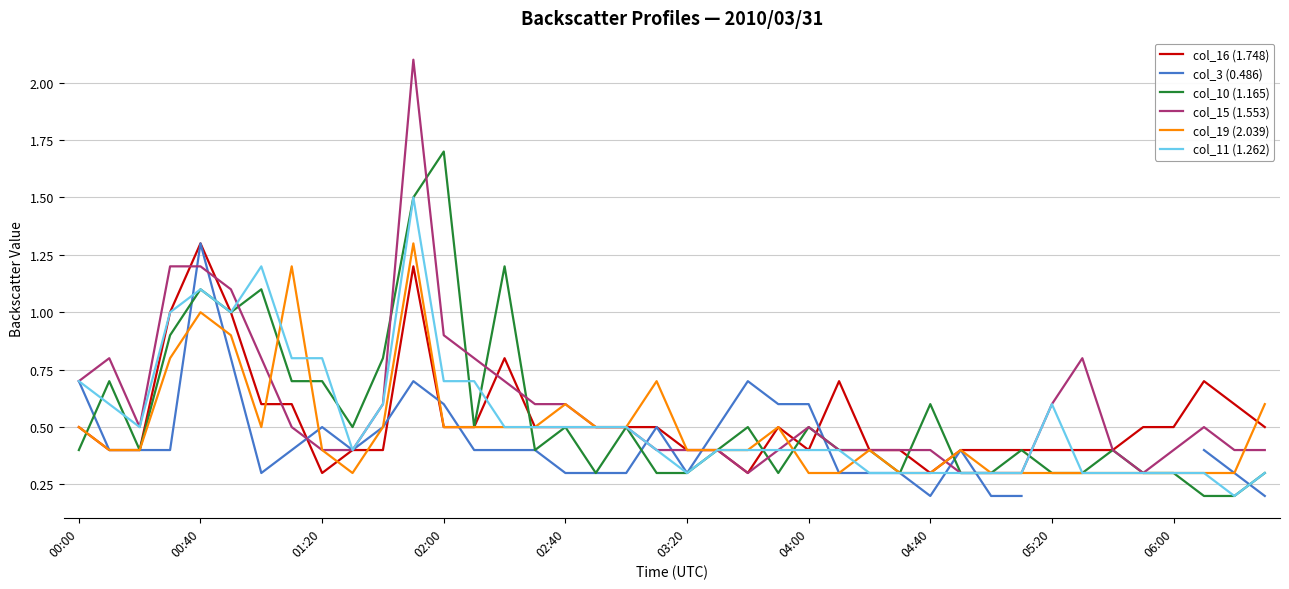

True or false: col_11 (1.262) has a value of 1.0 at 05:20.

False